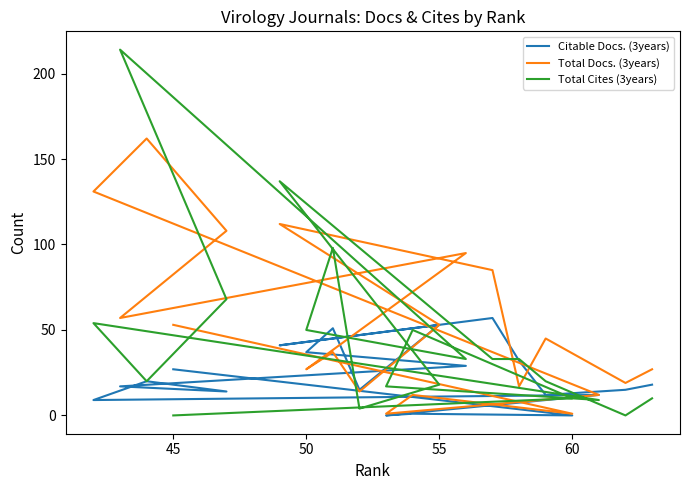

How many interior local peaks does the Citable Docs. (3years) series have?

6